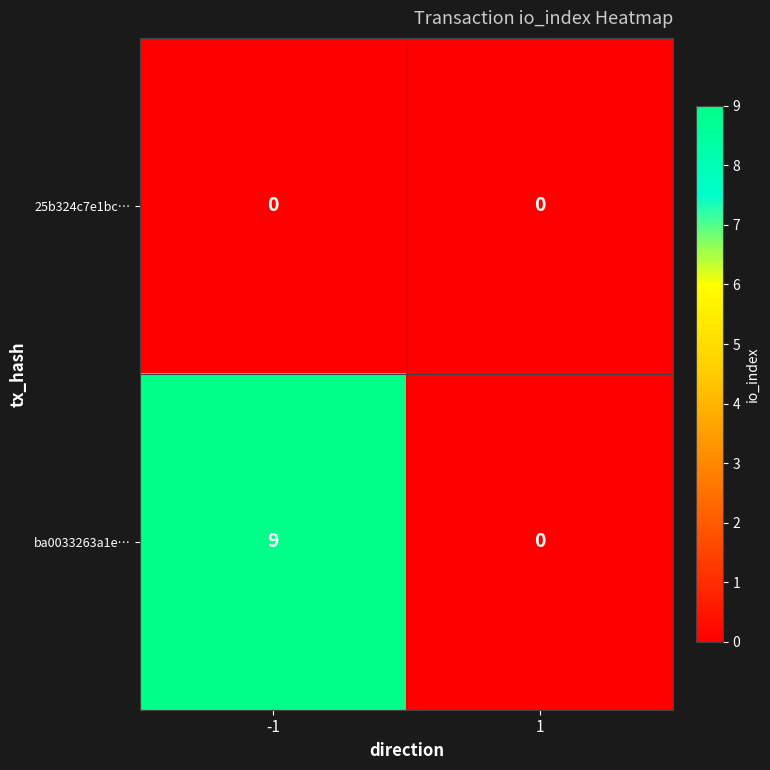

Is it true that ba0033263a1e… equals 3 at 1?

False